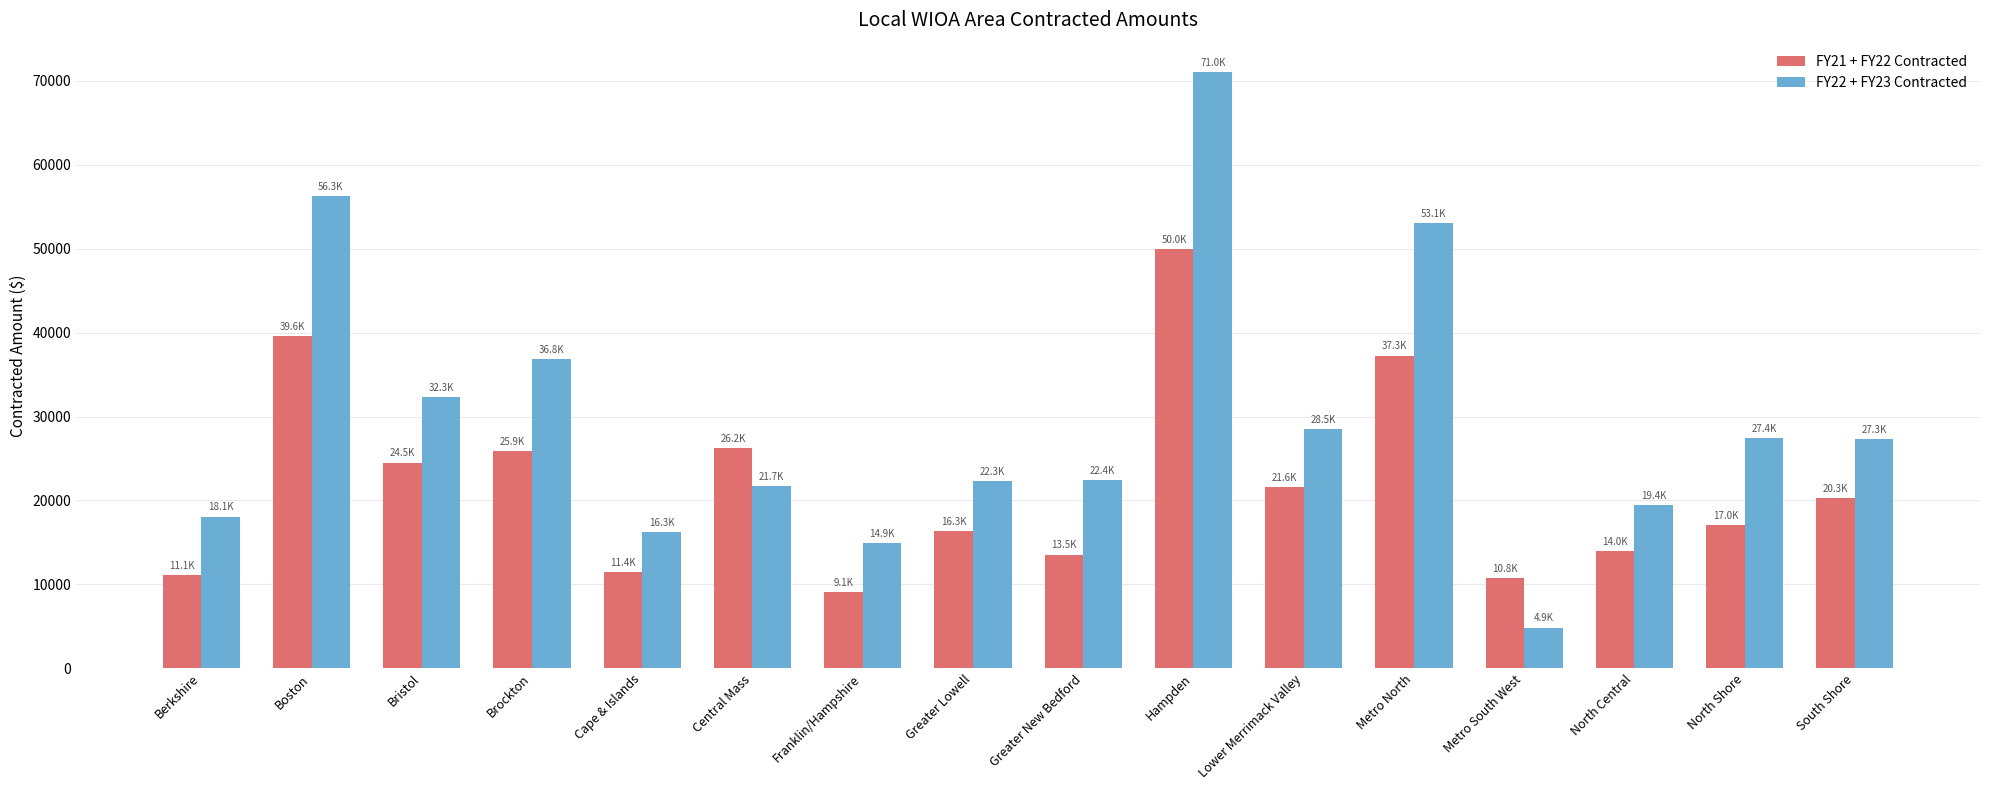

What is the label of the 12th bar from the right?

Cape & Islands